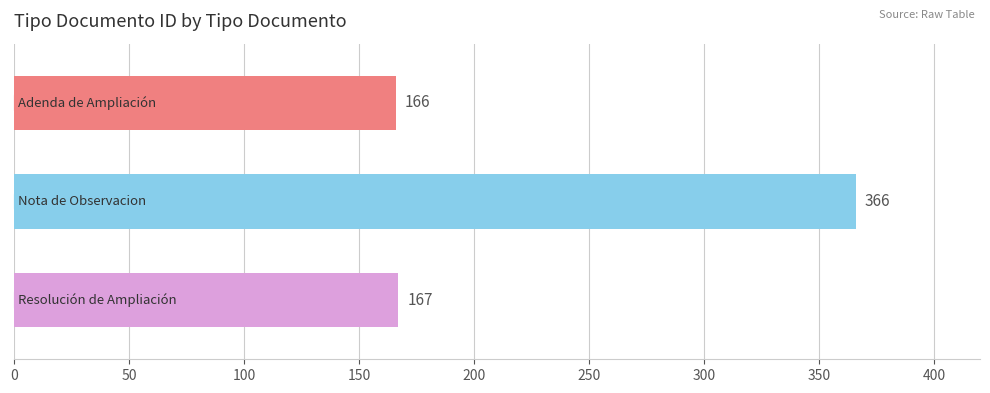

What is the smallest value displayed?

166